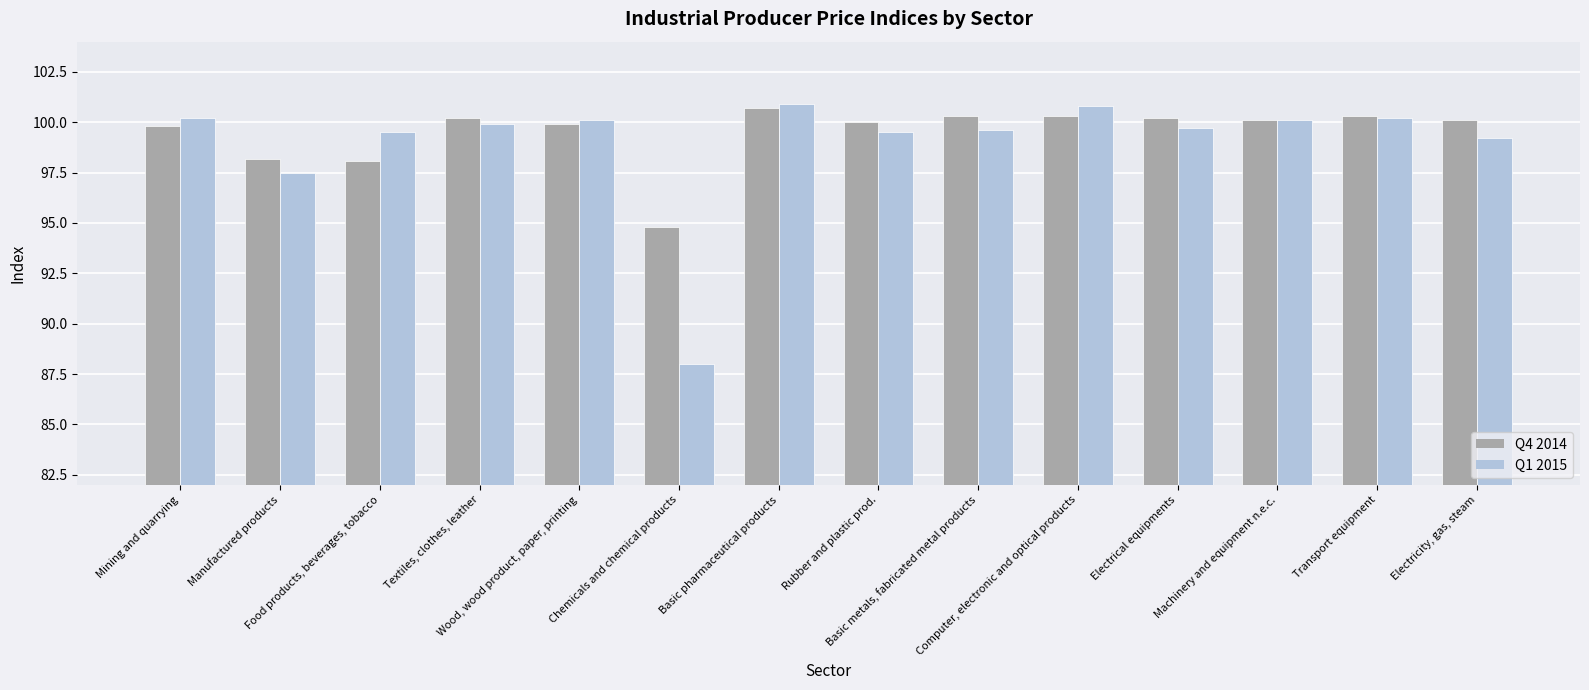

Reading left to right, transcribe all the data shown in this chart.

Q4 2014: 99.8	98.2	98.1	100.2	99.9	94.8	100.7	100.0	100.3	100.3	100.2	100.1	100.3	100.1
Q1 2015: 100.2	97.5	99.5	99.9	100.1	88.0	100.9	99.5	99.6	100.8	99.7	100.1	100.2	99.2